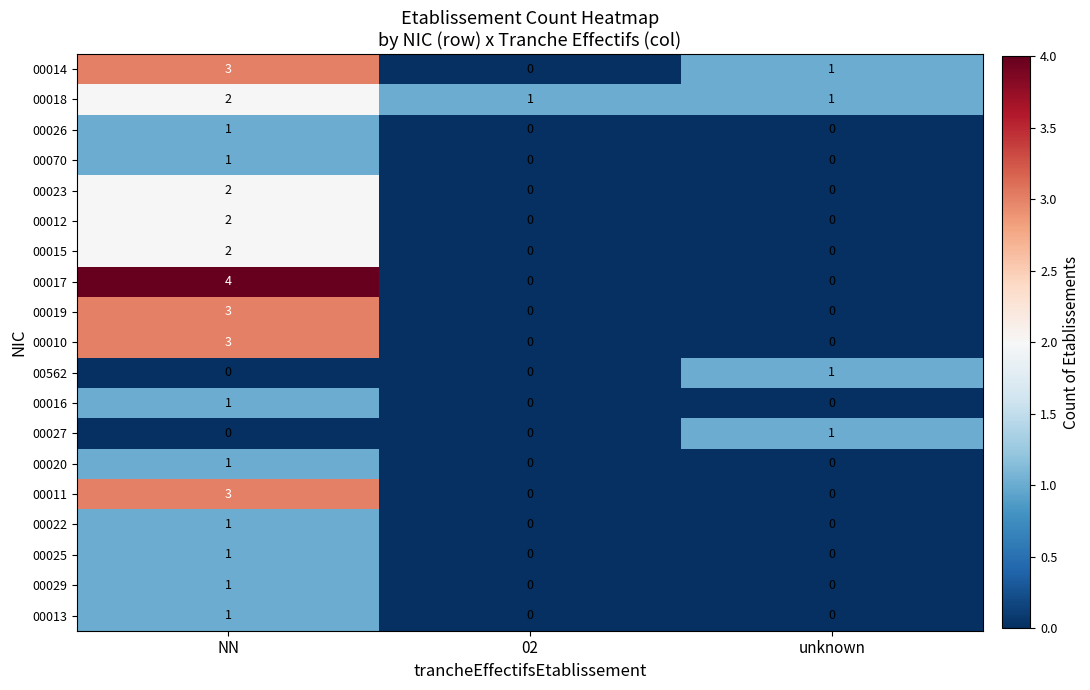

True or false: 00016 has a value of 0 at 02.

True